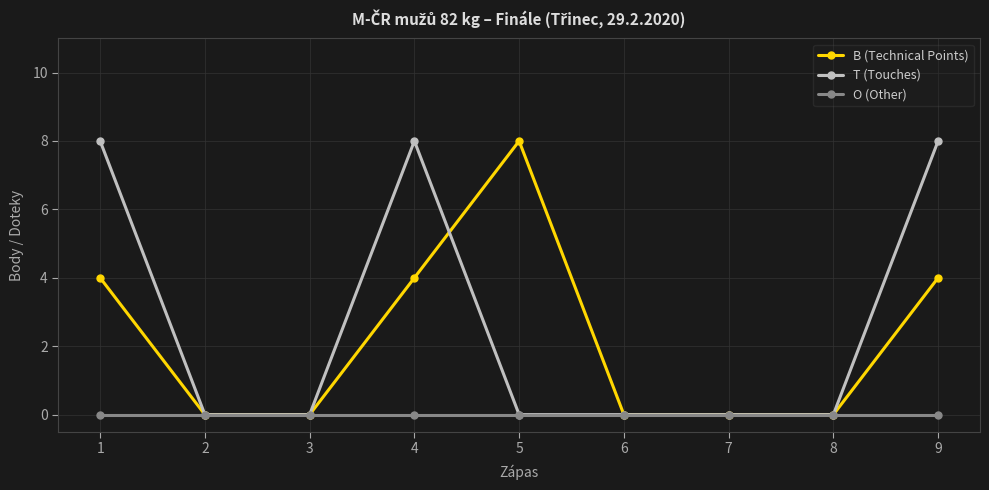

Is it true that T (Touches) equals 0 at 5?

True